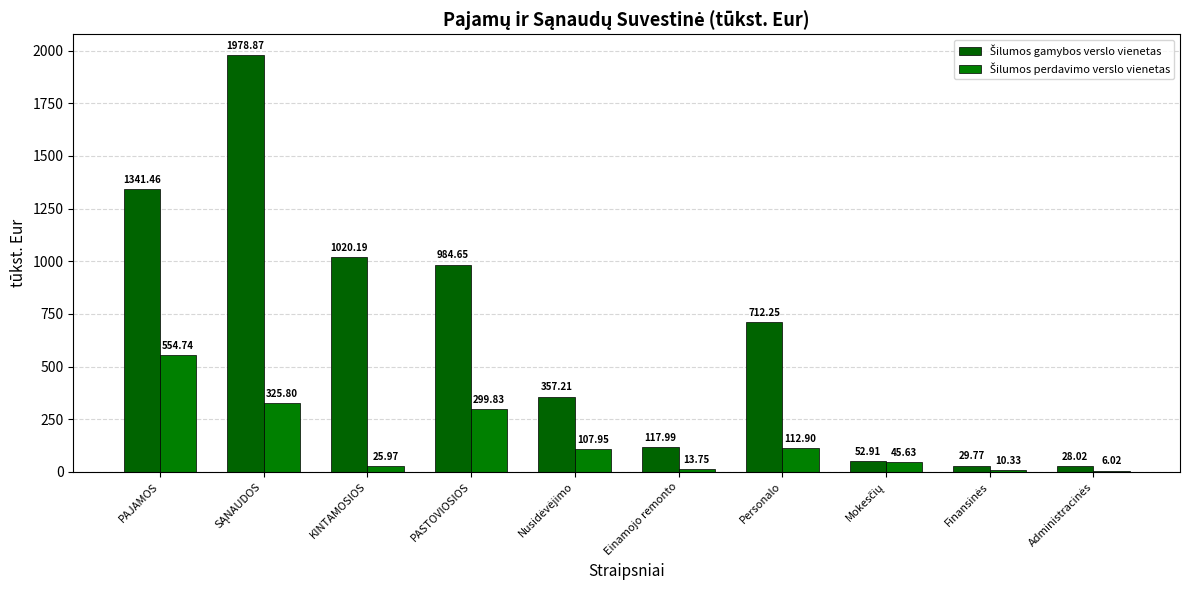

How many data points does each series have?

10